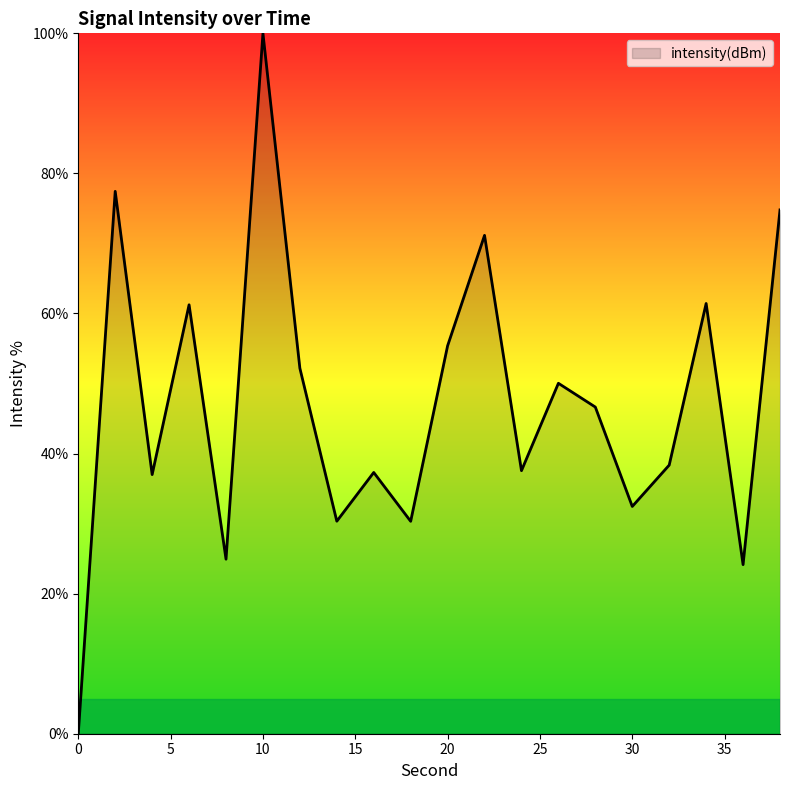

What is the greatest value displayed?

100.0